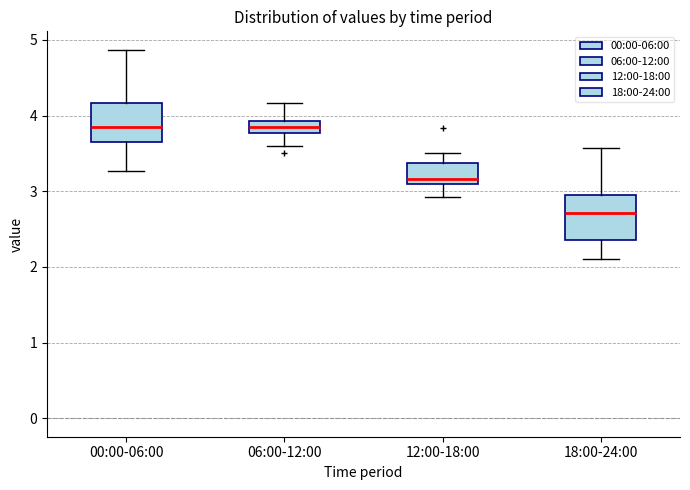

Where does the lower whisker of the box for 00:00-06:00 end on the y-axis? The values are not printed on the chart, so give them approximately, as read against the axis.

3.3